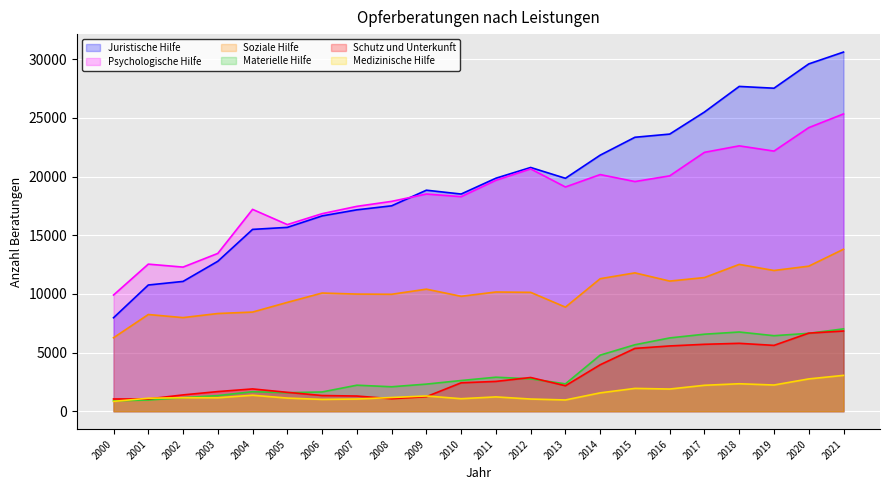

True or false: Materielle Hilfe and Juristische Hilfe cross at least once.

False